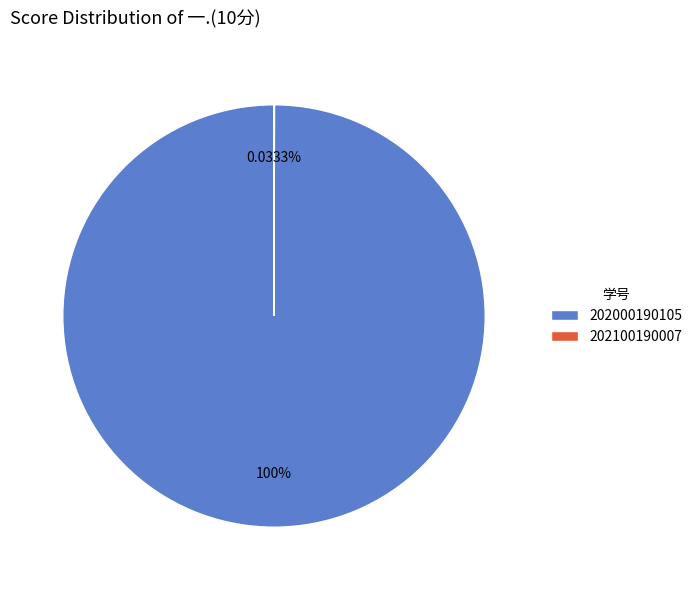

What is the majority slice?

202000190105